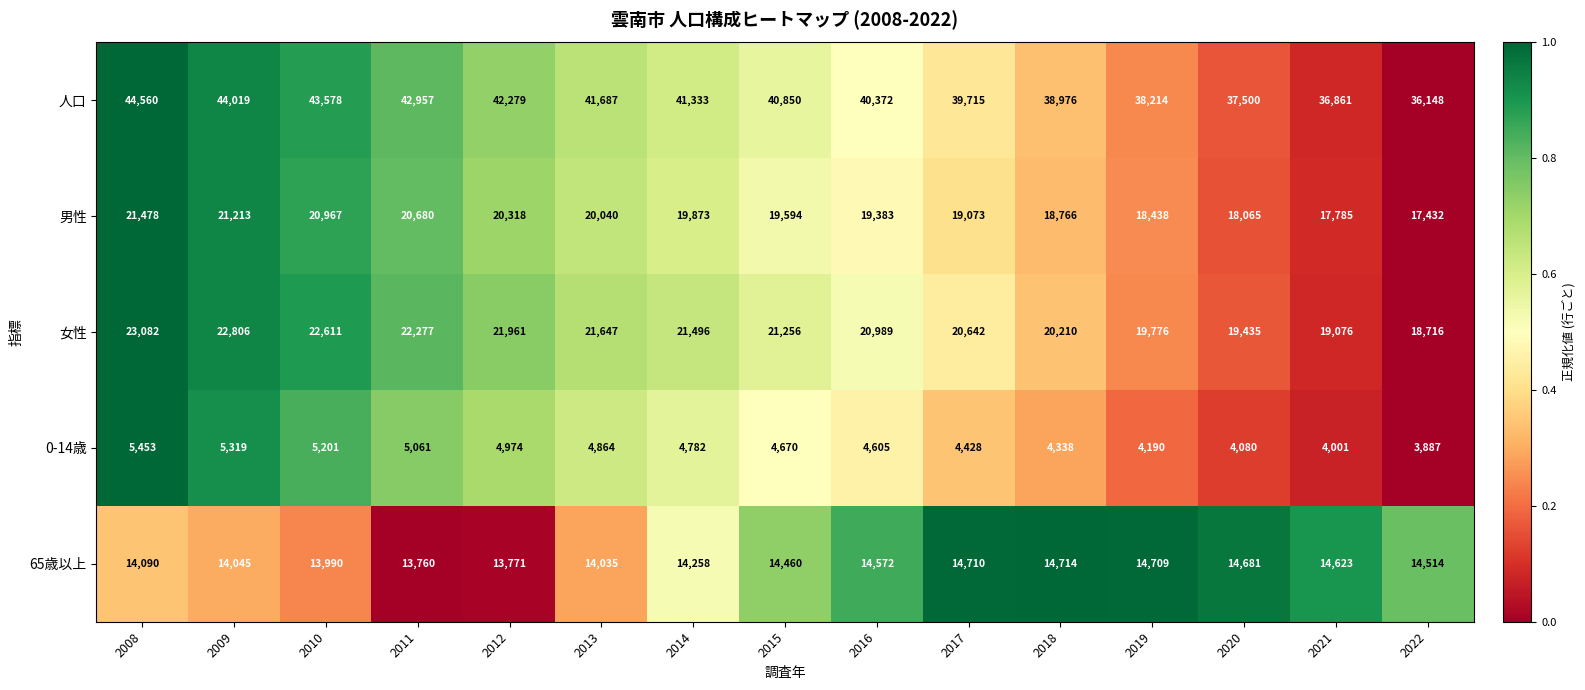

What is the difference between the maximum and minimum values in the 0-14歳 series?

1566